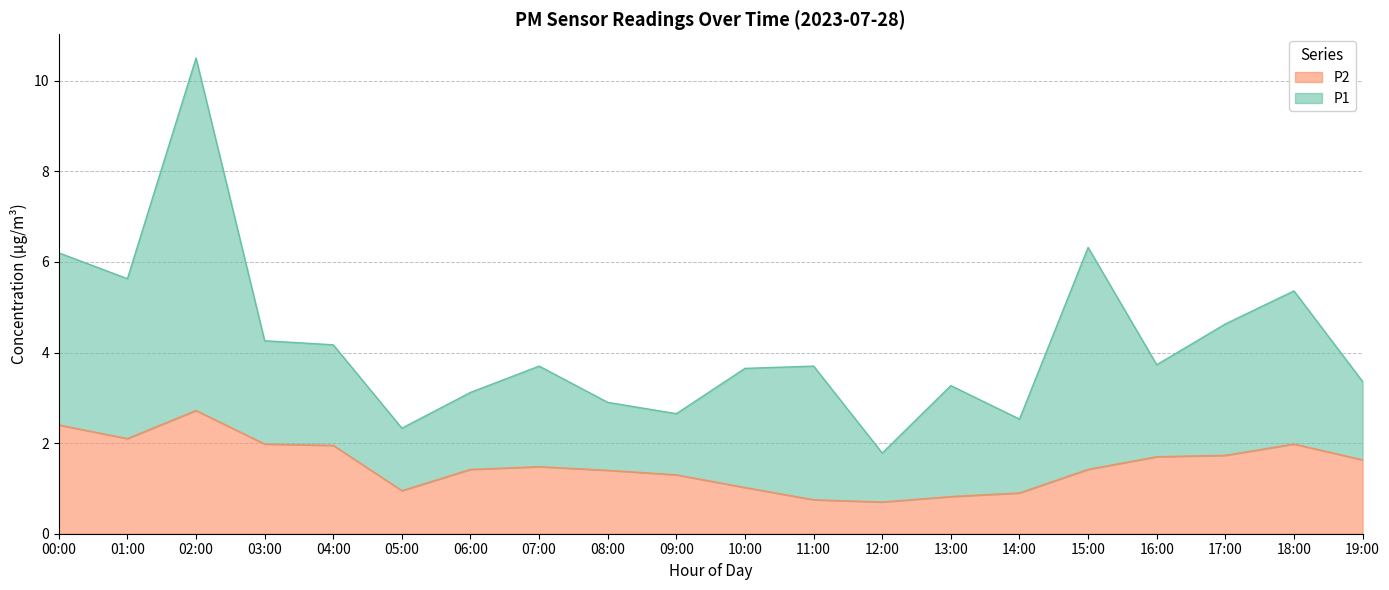

At which category does the data reach its first local peak?

02:00